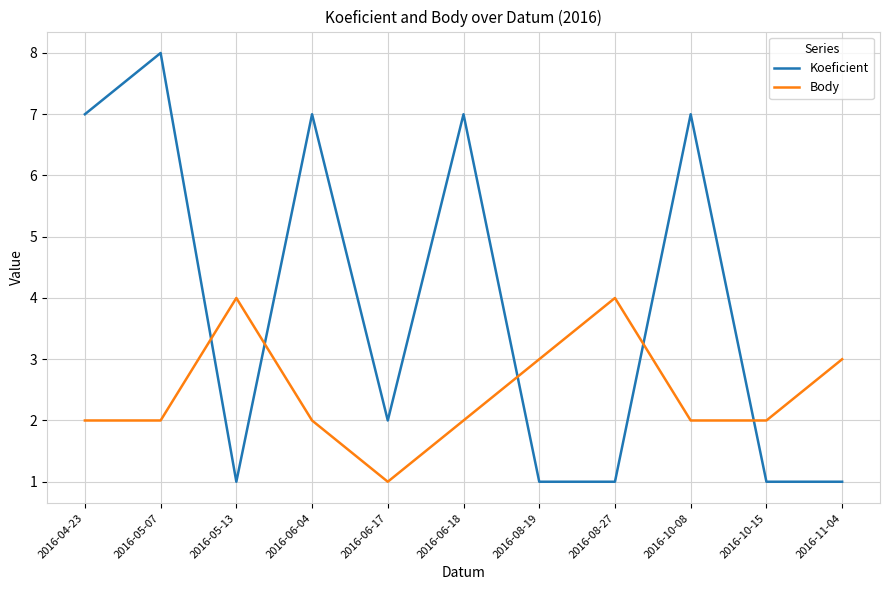

What is the average value of the Koeficient series?

4